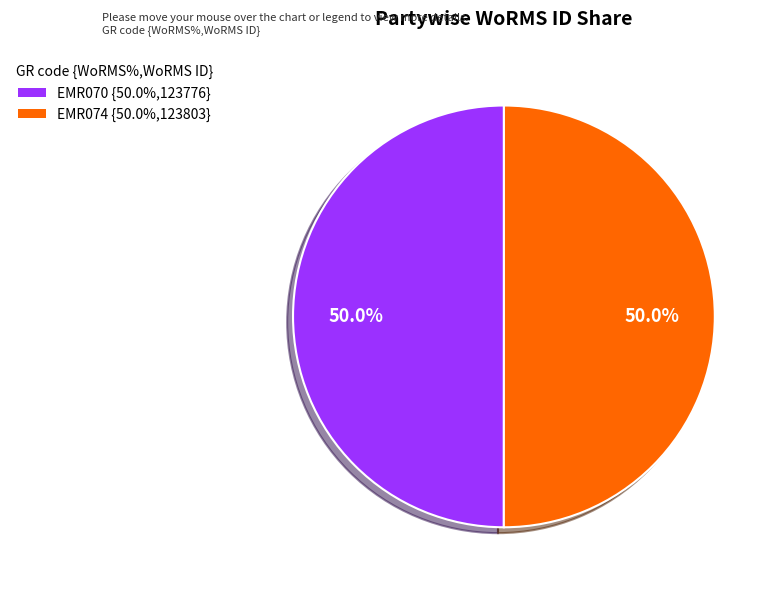

What is the ratio of the value at EMR070 to the value at EMR074?

1.0